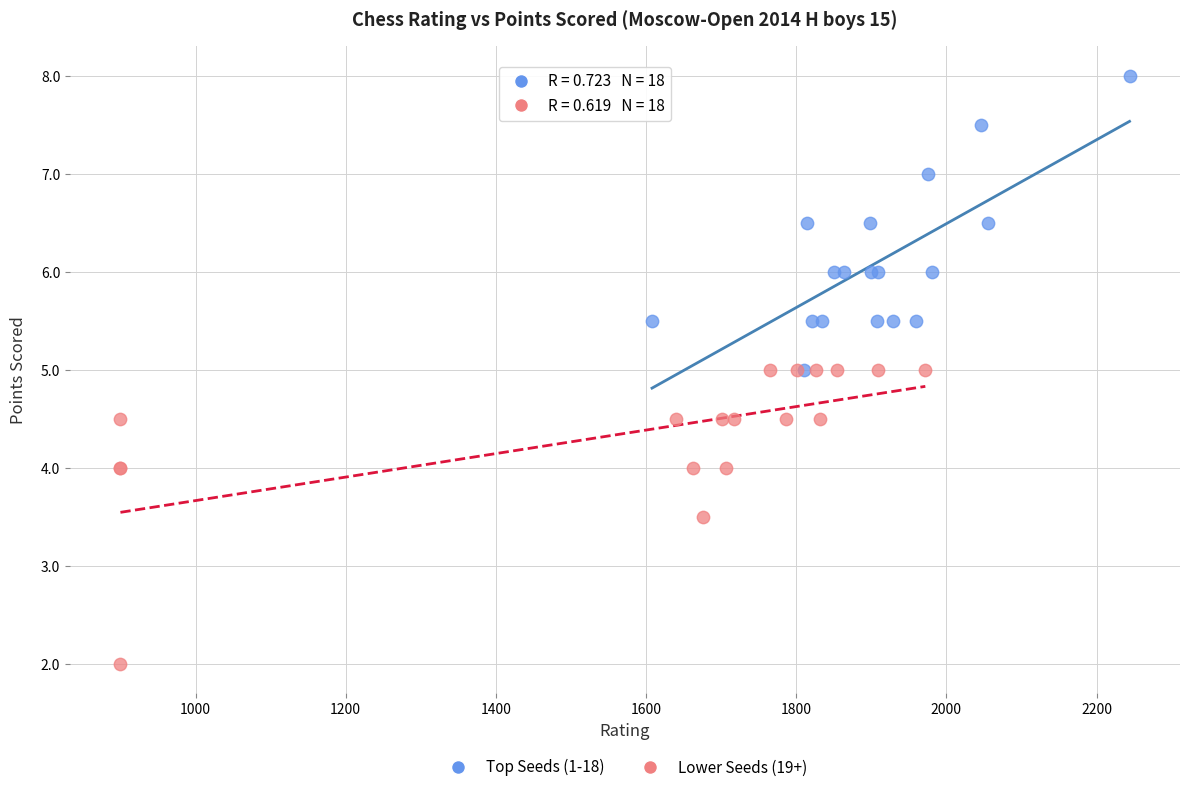

Which series reaches the minimum Y coordinate?

Lower Seeds (19+)